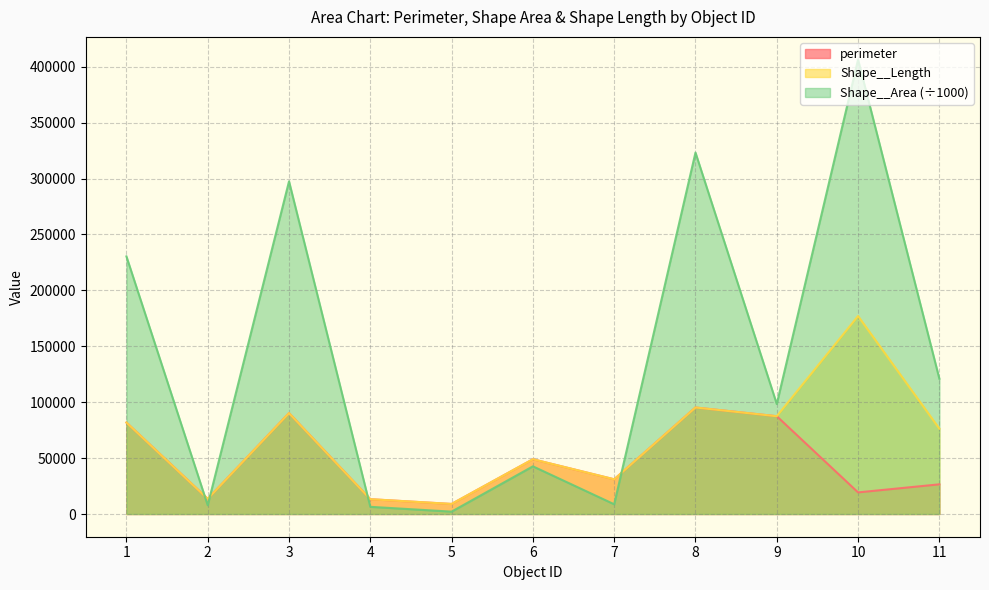

At how many categories does at least one series exceed 91466?

6